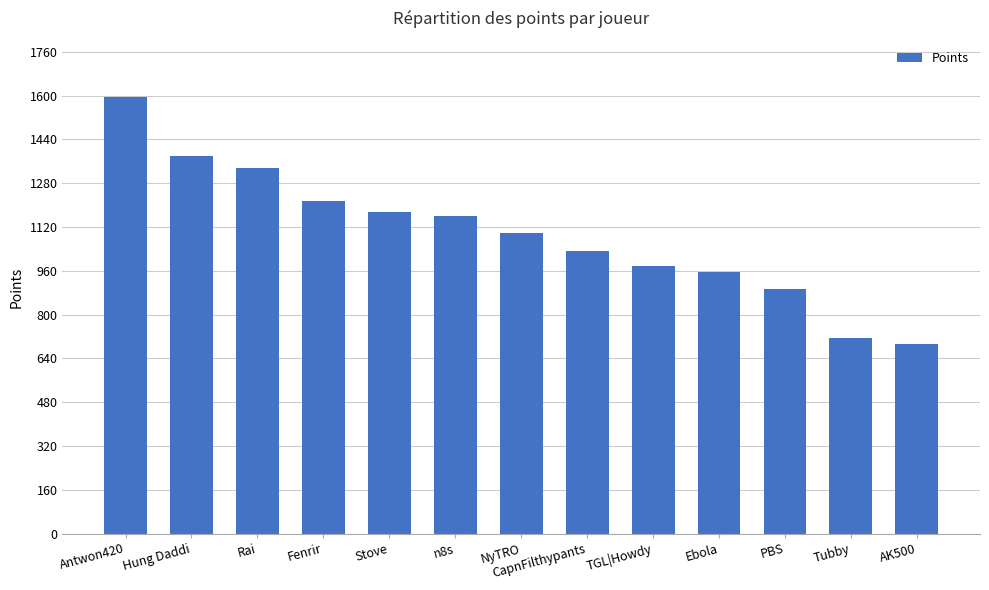

What position from the right is n8s?

8